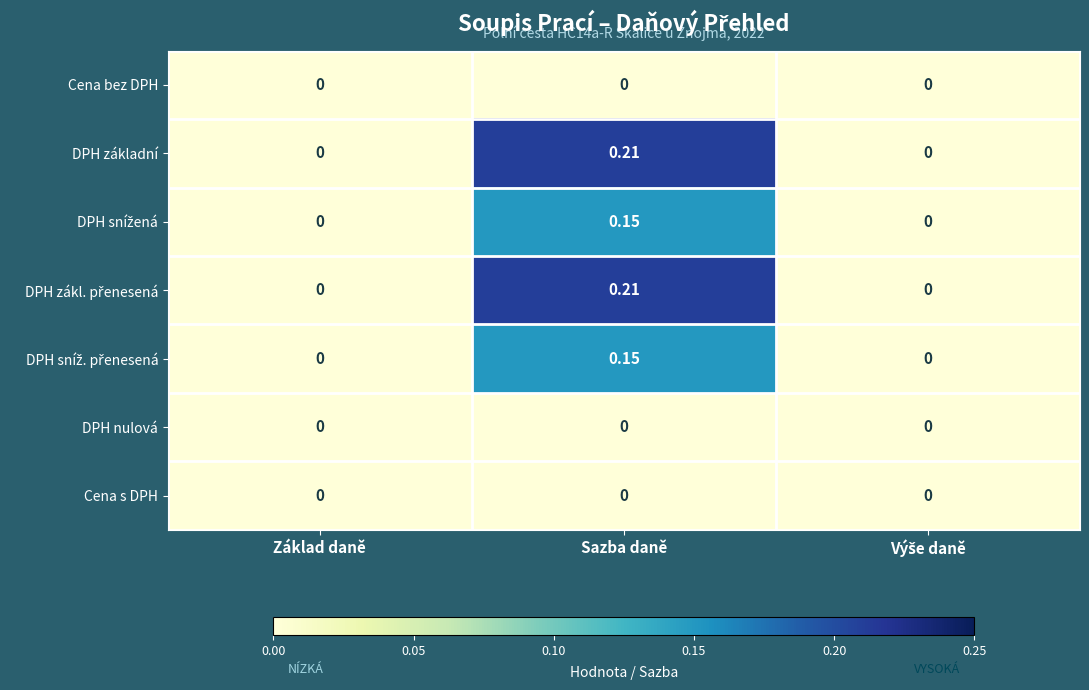

At which category is the sum across all series the highest?

Sazba daně